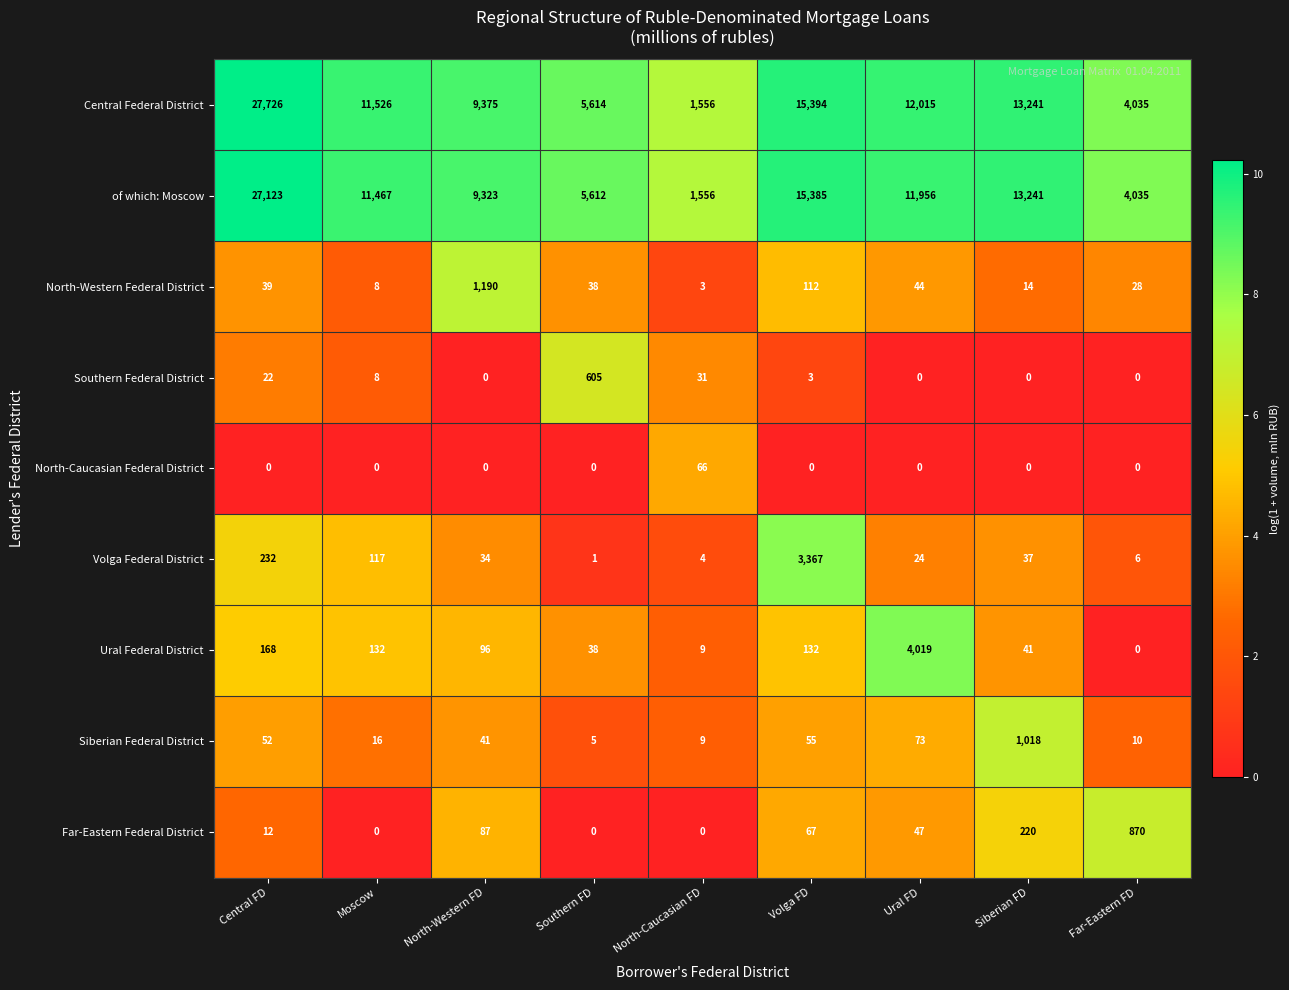

Is it true that Central Federal District equals 13241 at Siberian FD?

True